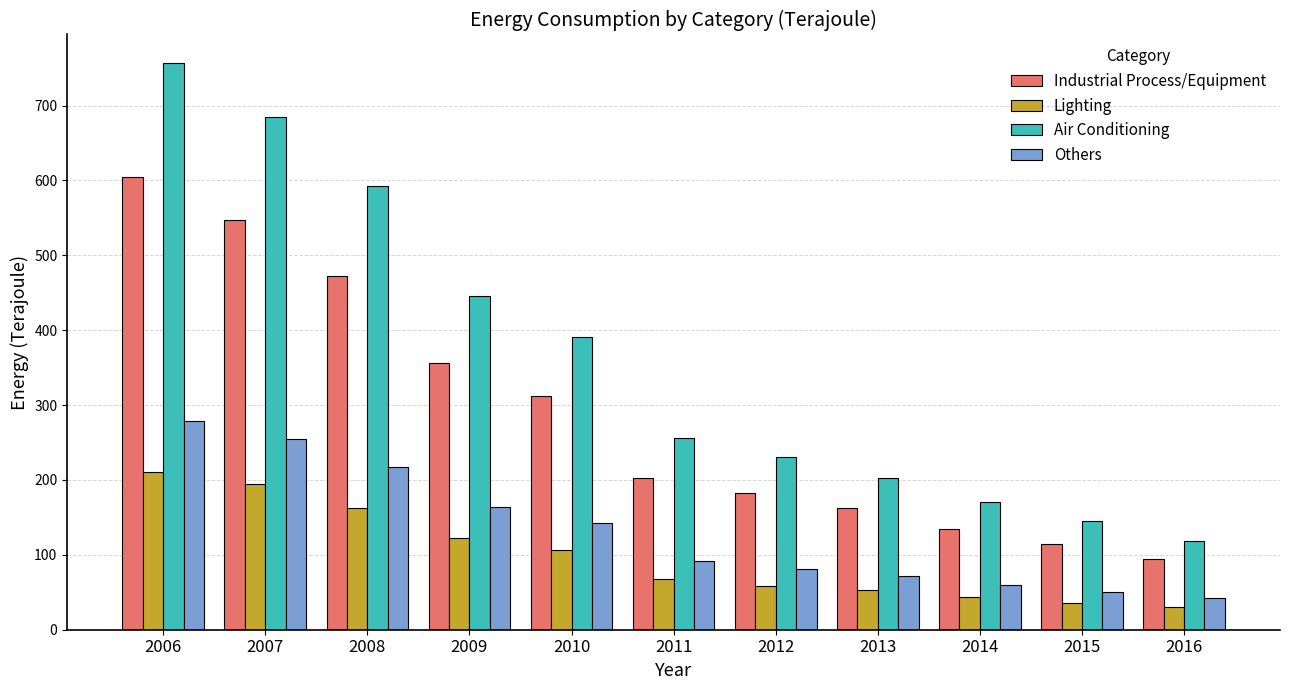

Count the number of data series in this chart.

4